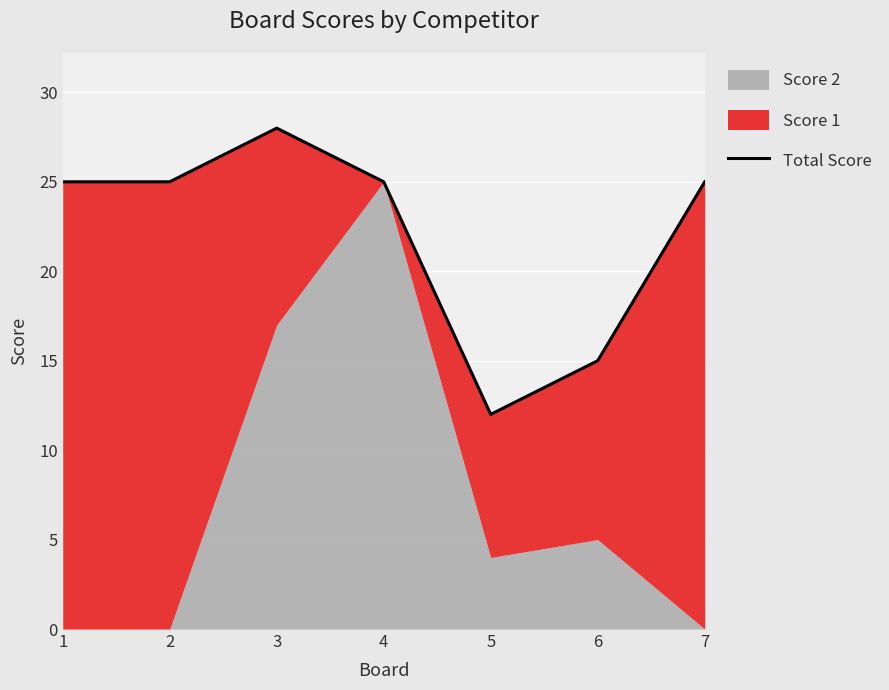

Count the values in the range 15 to 25.

5